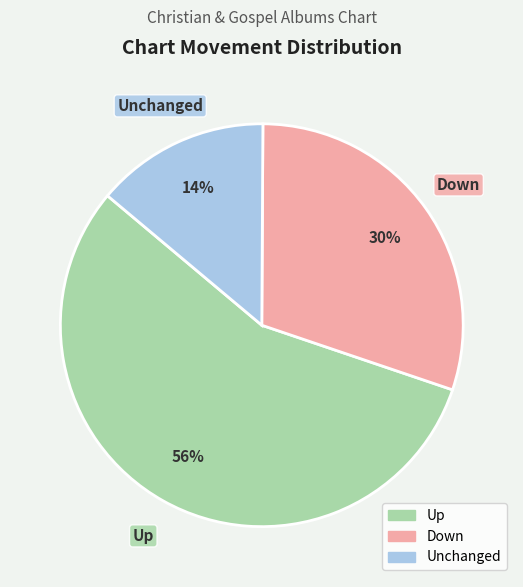

Is there a majority slice in this chart?

Yes